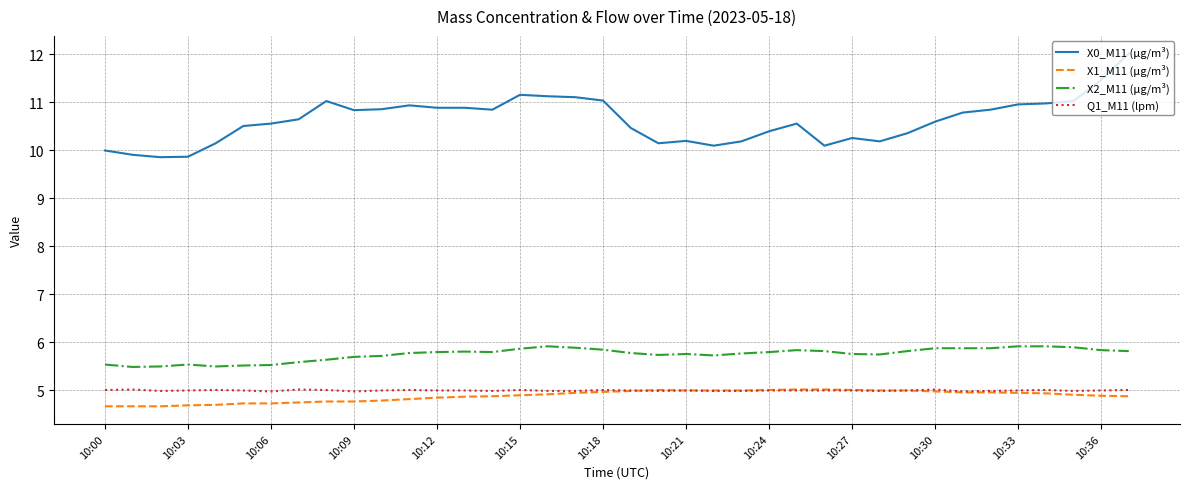

Which series has the largest total across all categories?

X0_M11 (μg/m³)